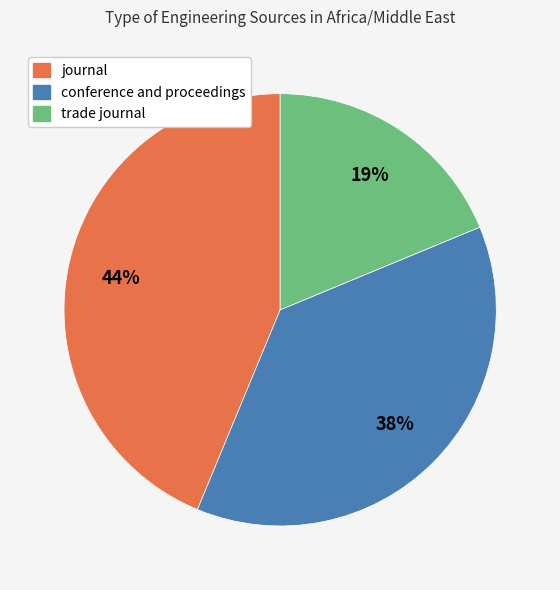

What is the ratio of the value at conference and proceedings to the value at trade journal?

2.0